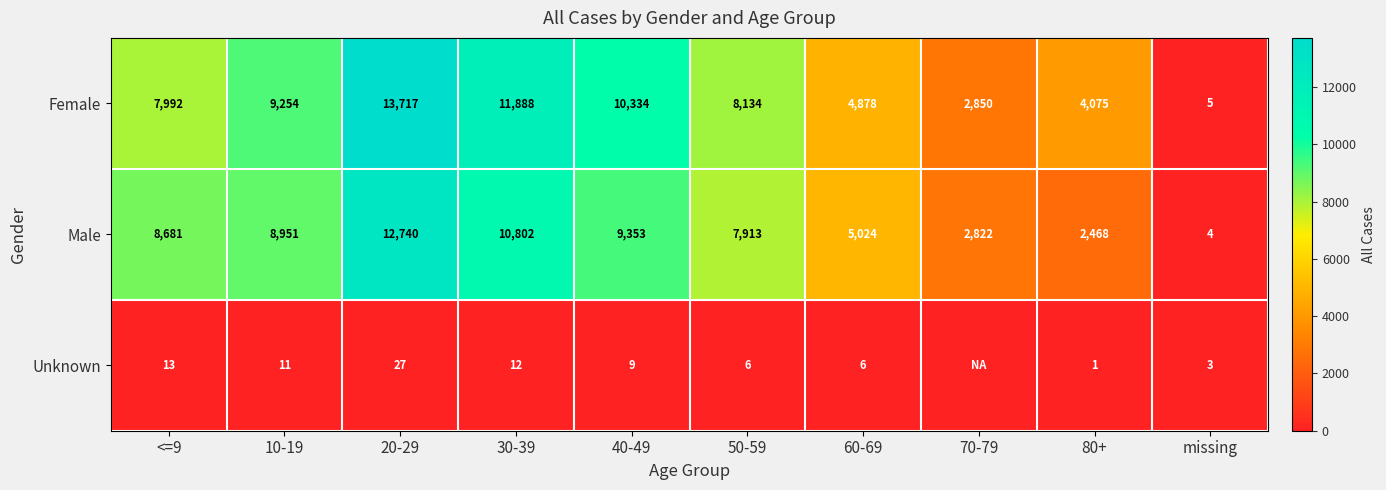

Between 10-19 and 40-49, which series saw the biggest shift?

Female